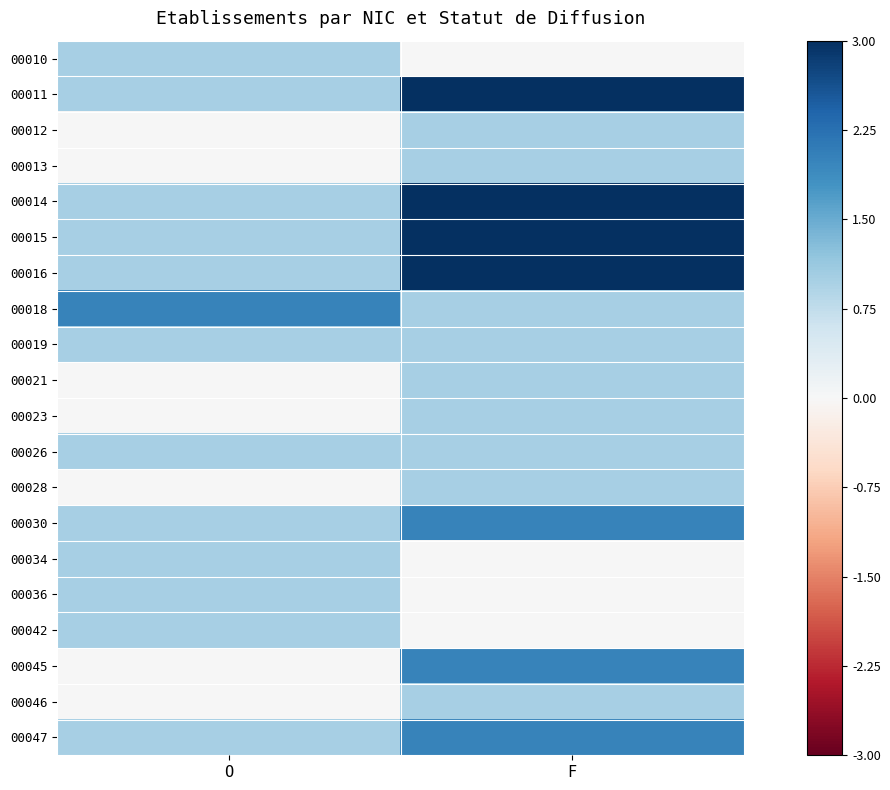

List the series in order of their peak value, lowest first.

00010, 00012, 00013, 00019, 00021, 00023, 00026, 00028, 00034, 00036, 00042, 00046, 00018, 00030, 00045, 00047, 00011, 00014, 00015, 00016